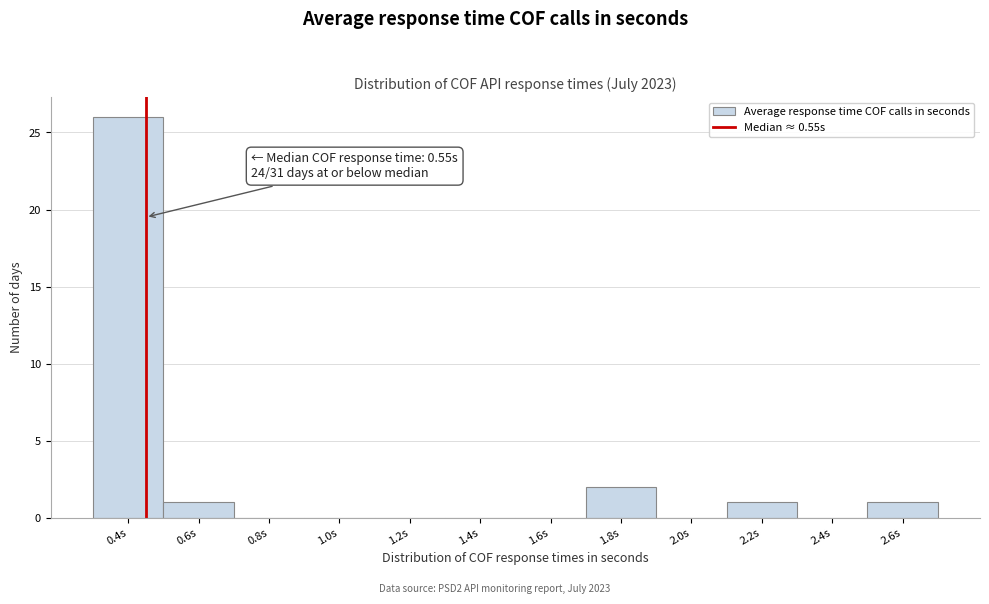

Reading left to right, extract all data points from this chart.

0.4s=26	0.6s=1	0.8s=0	1.0s=0	1.2s=0	1.4s=0	1.6s=0	1.8s=2	2.0s=0	2.2s=1	2.4s=0	2.6s=1